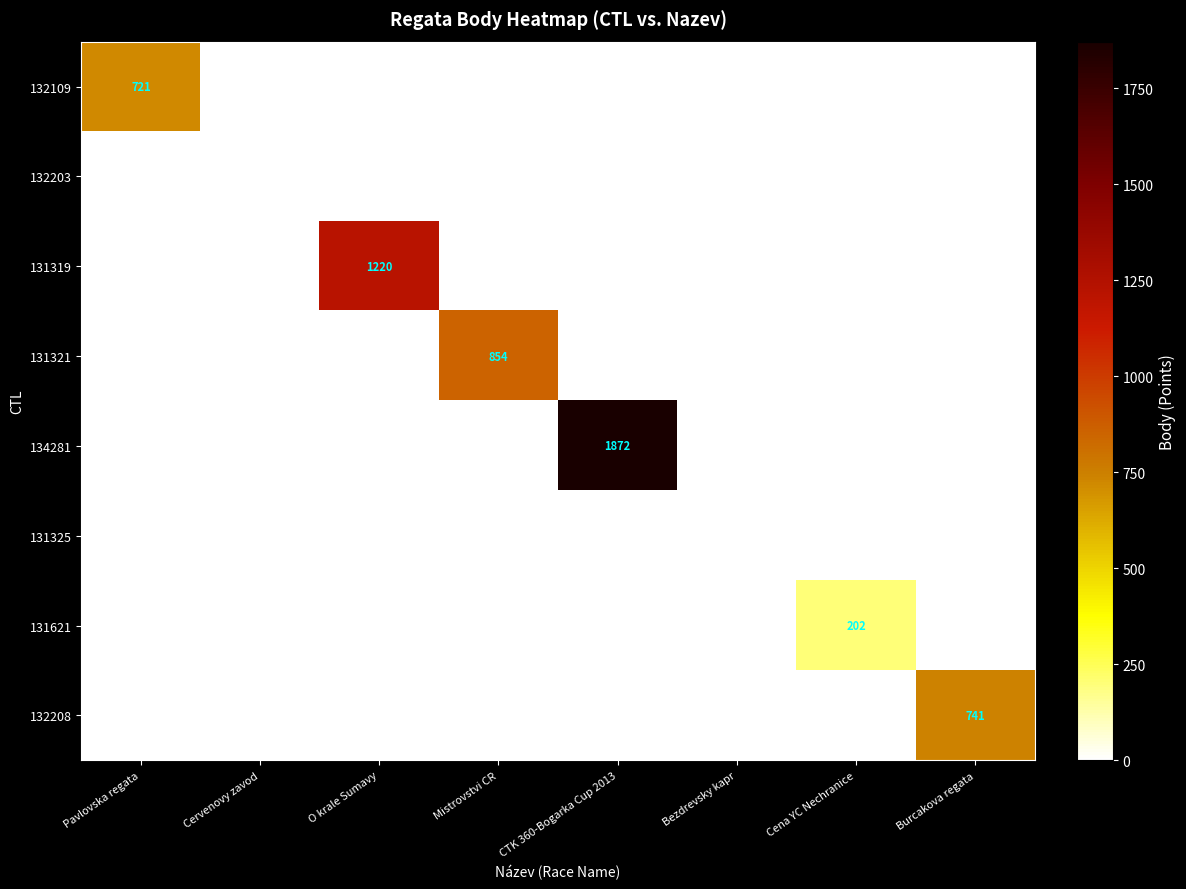

Is the value of 131325 at Cervenovy zavod greater than the value of 132109 at Bezdrevsky kapr?

No